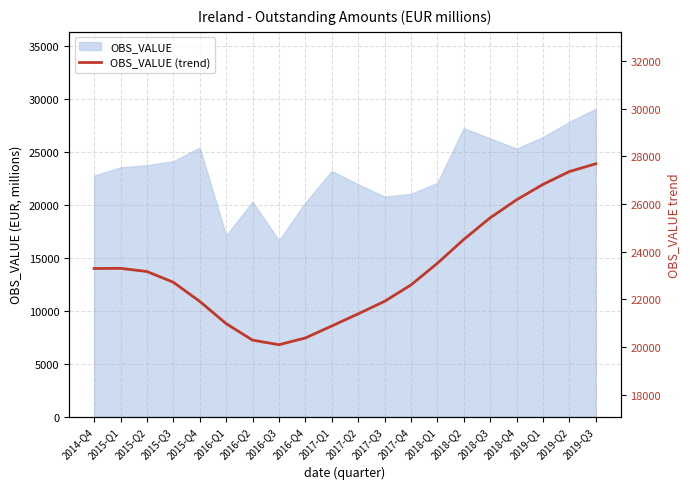

What is the value of the 17th point from the left?

26175